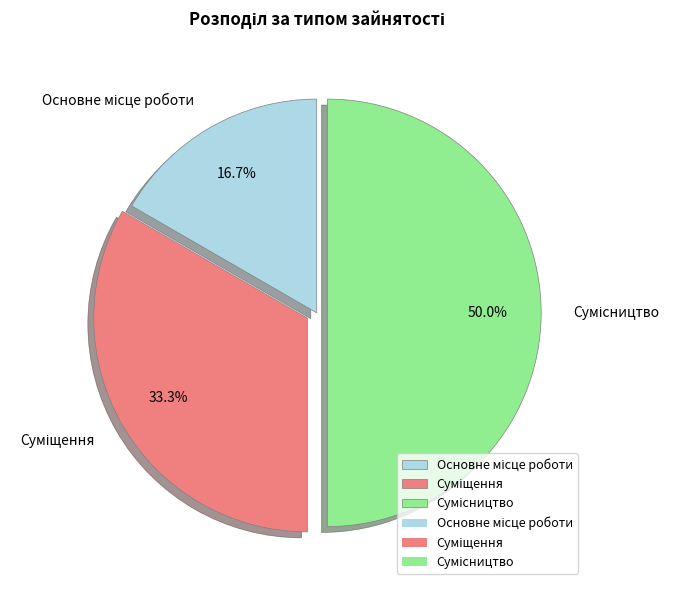

Which category has the biggest portion of the pie?

Сумісництво